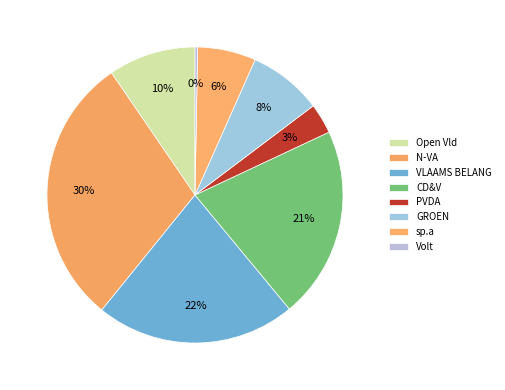

To the nearest percent, what is the combined percentage of Volt and CD&V?

21%